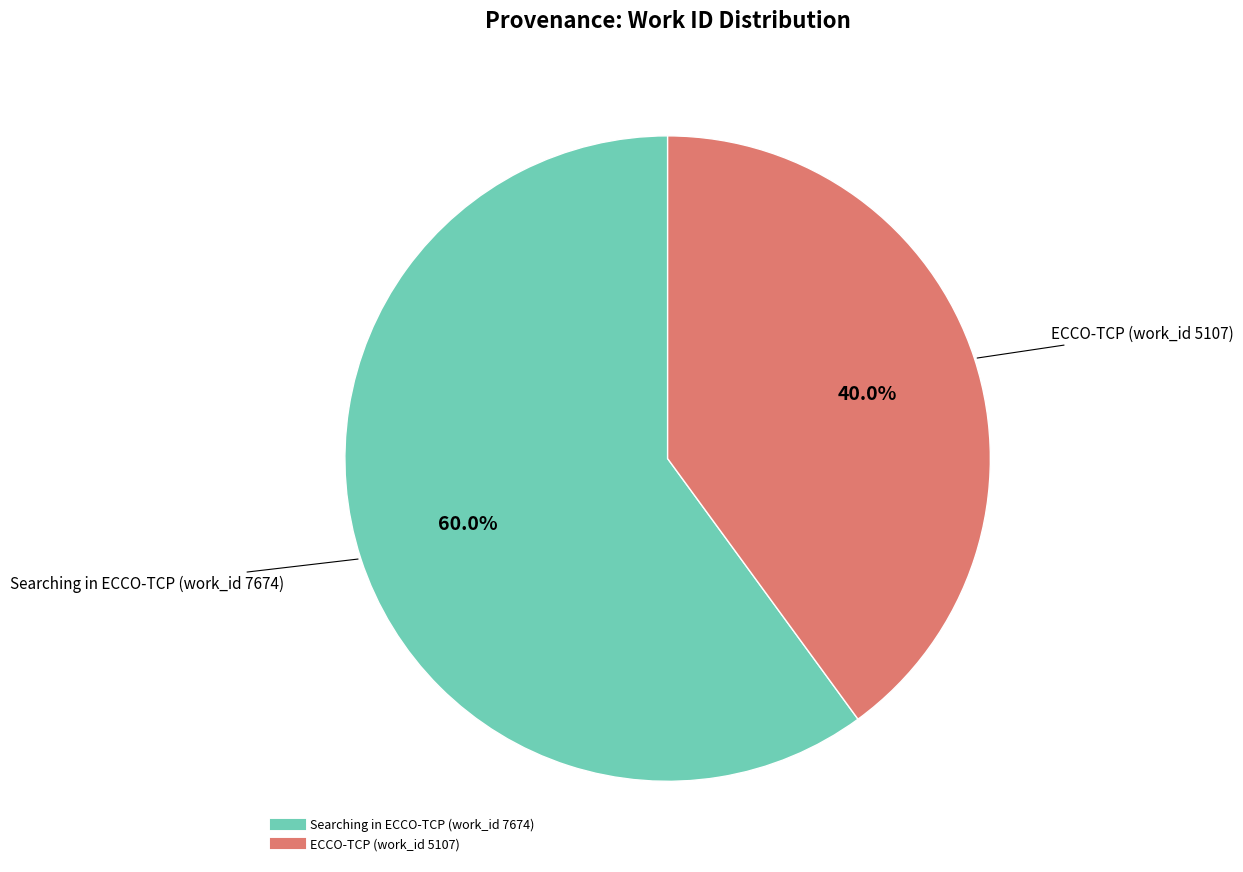

Which category has the smallest portion of the pie?

ECCO-TCP (work_id 5107)